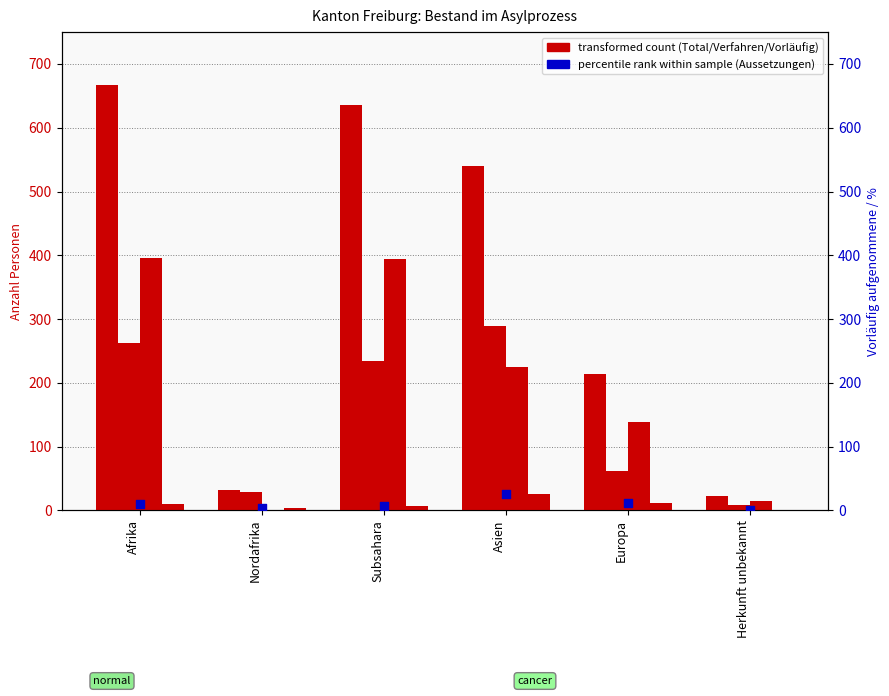

Which series contains the lowest Y value?

Personen mit ausgesetztem Vollzug